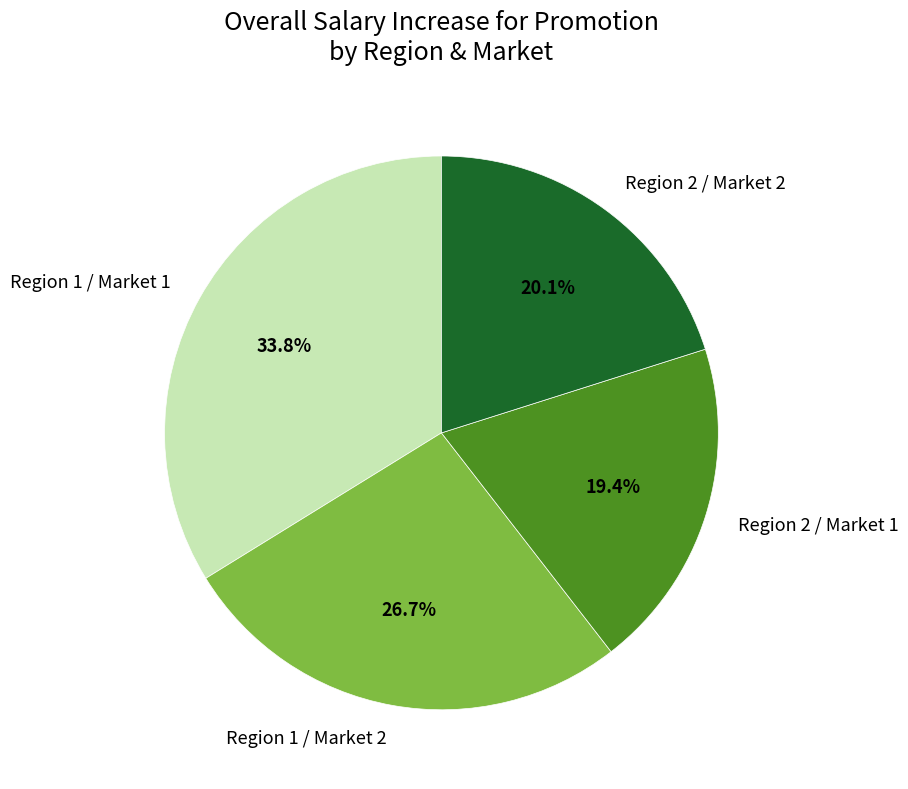

Is there any slice that represents more than half of the pie?

No